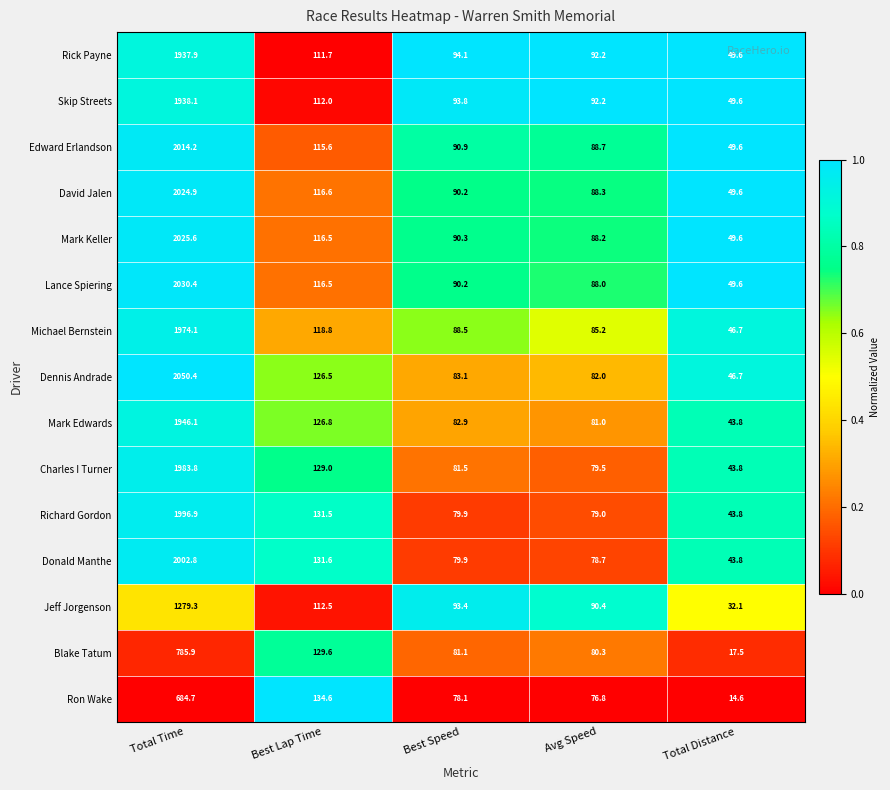

Where is Rick Payne nearest to the value 993?

Best Lap Time